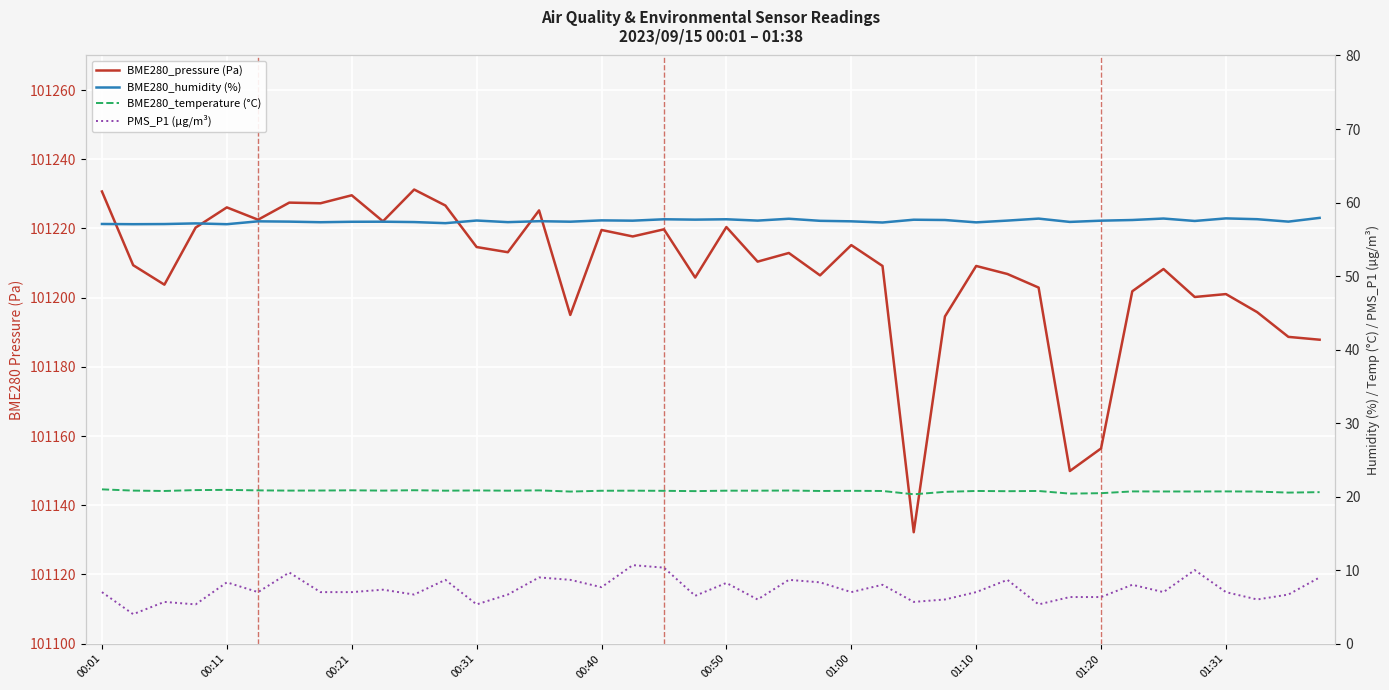

Reading left to right, list all the values displayed in this chart.

BME280_pressure (Pa): 101230.7	101209.4	101203.8	101220.2	101226.1	101222.5	101227.5	101227.3	101229.6	101222.1	101231.2	101226.6	101214.6	101213.1	101225.2	101195.0	101219.6	101217.7	101219.8	101205.8	101220.4	101210.4	101212.9	101206.4	101215.2	101209.2	101132.2	101194.6	101209.2	101206.8	101202.9	101149.9	101156.4	101201.8	101208.3	101200.2	101201.0	101195.8	101188.7	101187.8
BME280_humidity (%): 57.1	57.0	57.1	57.2	57.0	57.4	57.4	57.3	57.4	57.4	57.3	57.2	57.5	57.3	57.5	57.4	57.6	57.5	57.7	57.7	57.7	57.5	57.8	57.5	57.4	57.3	57.7	57.6	57.3	57.5	57.8	57.4	57.5	57.6	57.8	57.5	57.8	57.7	57.4	57.9
BME280_temperature (°C): 21.0	20.8	20.8	20.9	20.9	20.8	20.8	20.8	20.9	20.8	20.9	20.8	20.8	20.8	20.8	20.7	20.8	20.8	20.8	20.7	20.8	20.8	20.8	20.8	20.8	20.8	20.3	20.6	20.8	20.7	20.8	20.4	20.5	20.7	20.7	20.7	20.7	20.7	20.5	20.6
PMS_P1 (µg/m³): 7.0	4.0	5.7	5.3	8.3	7.0	9.7	7.0	7.0	7.3	6.7	8.7	5.3	6.7	9.0	8.7	7.7	10.7	10.3	6.5	8.2	6.0	8.7	8.3	7.0	8.0	5.7	6.0	7.0	8.7	5.3	6.3	6.3	8.0	7.0	10.0	7.0	6.0	6.7	9.0